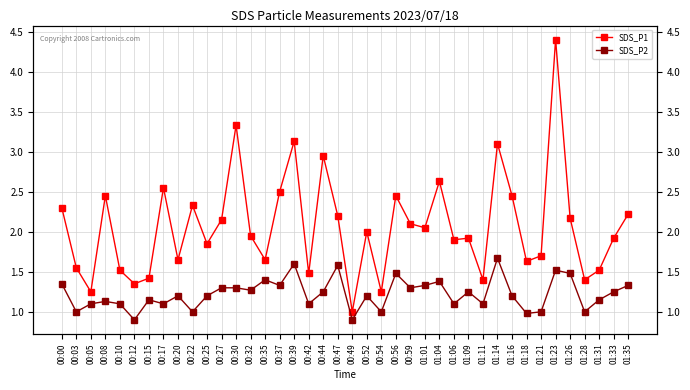

What is the sum of the SDS_P1 values at 00:42 and 01:35?

3.7